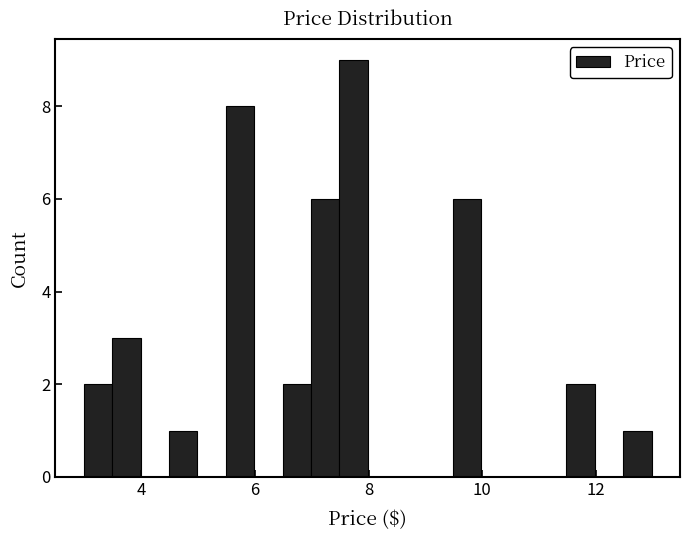

Around what value on the x-axis is the tallest bar? Give the approximate position of its centre, as read against the axis.

7.8